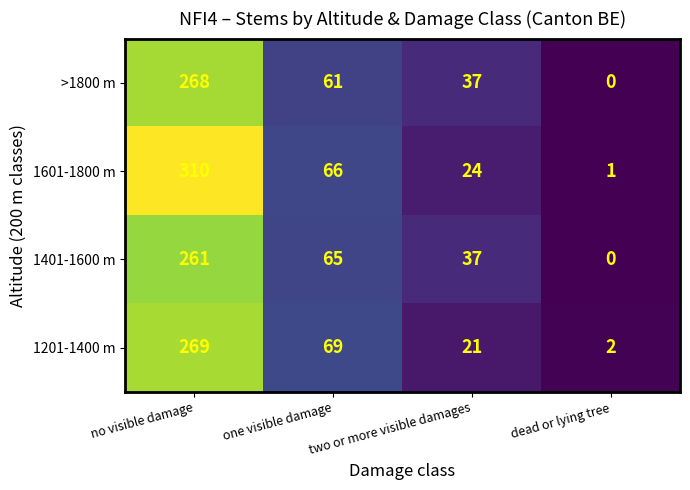

Which series has the widest spread of values?

1601-1800 m